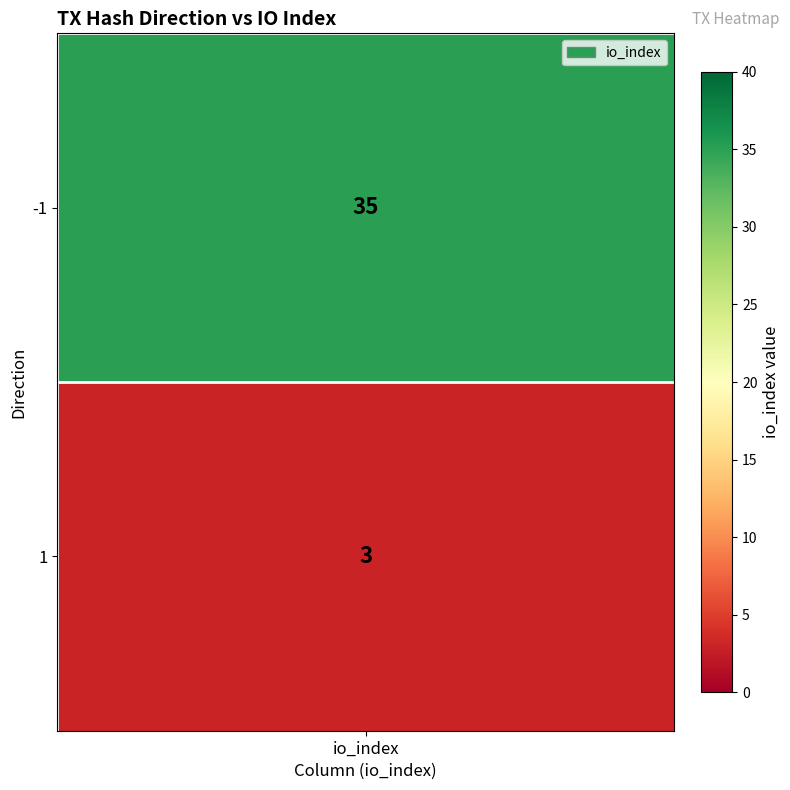

At which category does the chart reach its minimum across all series?

1